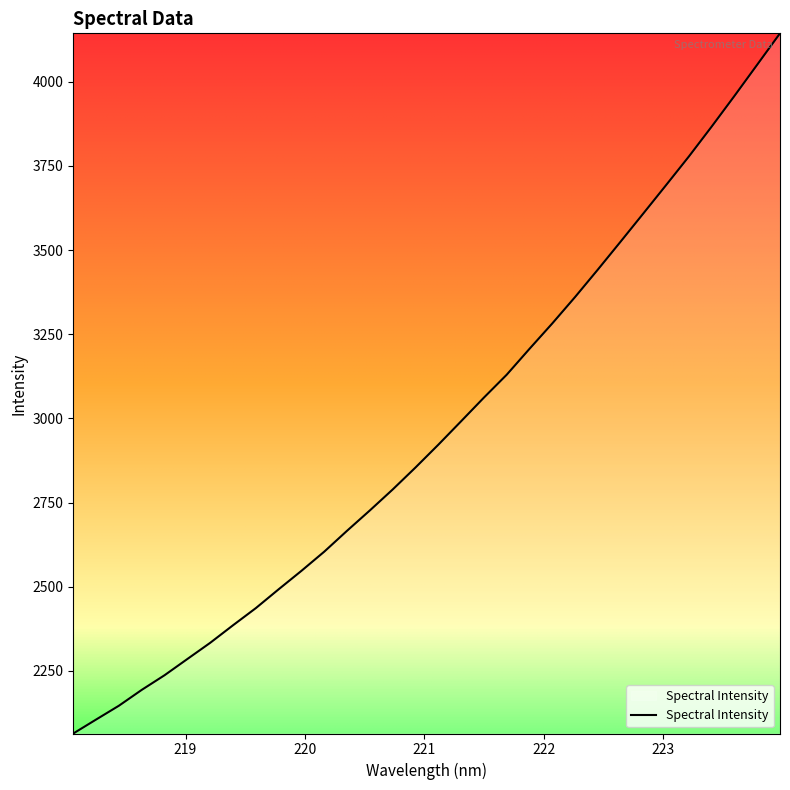

Is this an area chart (filled region under the line)?

No